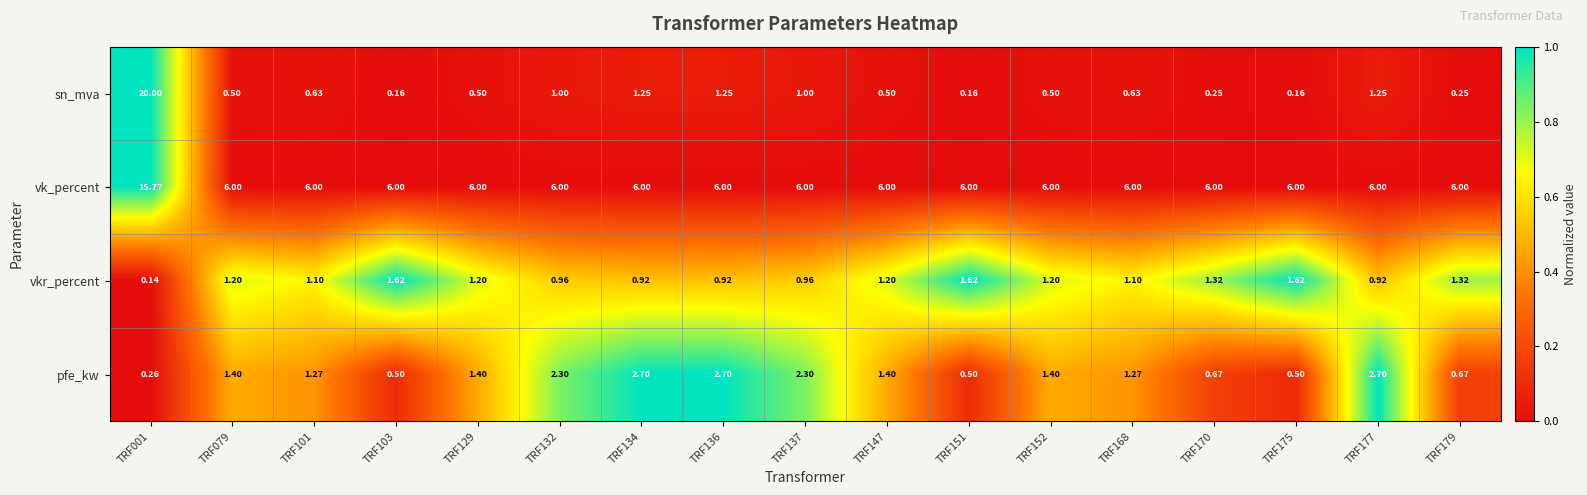

What is the spread (max minus min) of values at TRF152?

5.5